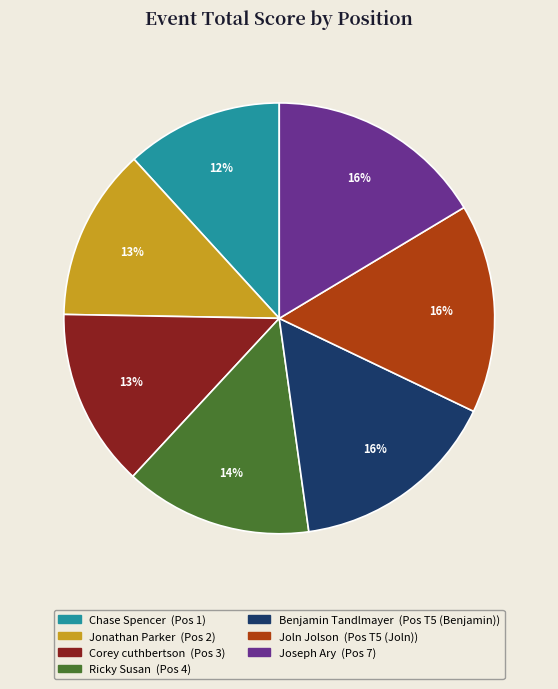

Does any single category account for the majority?

No